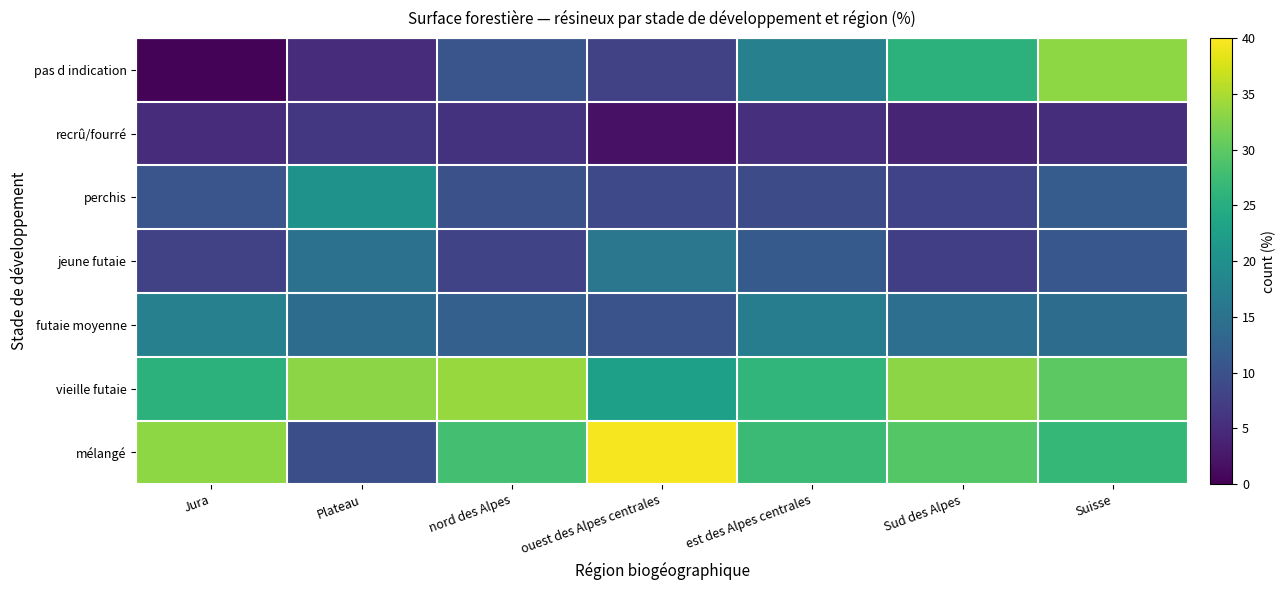

Reading left to right, what are all the values shown in this chart?

pas d indication: Jura=0.4	Plateau=5.1	nord des Alpes=10.5	ouest des Alpes centrales=7.8	est des Alpes centrales=17.4	Sud des Alpes=25.7	Suisse=33.2
recrû/fourré: Jura=5.1	Plateau=6.5	nord des Alpes=5.8	ouest des Alpes centrales=2.0	est des Alpes centrales=5.6	Sud des Alpes=4.1	Suisse=5.2
perchis: Jura=10.5	Plateau=20.6	nord des Alpes=9.9	ouest des Alpes centrales=8.8	est des Alpes centrales=9.2	Sud des Alpes=8.0	Suisse=11.6
jeune futaie: Jura=7.8	Plateau=15.1	nord des Alpes=8.2	ouest des Alpes centrales=15.9	est des Alpes centrales=11.4	Sud des Alpes=7.4	Suisse=10.8
futaie moyenne: Jura=17.4	Plateau=14.2	nord des Alpes=12.3	ouest des Alpes centrales=10.3	est des Alpes centrales=16.9	Sud des Alpes=14.6	Suisse=14.1
vieille futaie: Jura=25.7	Plateau=33.1	nord des Alpes=33.9	ouest des Alpes centrales=22.6	est des Alpes centrales=26.3	Sud des Alpes=33.1	Suisse=29.9
mélangé: Jura=33.2	Plateau=9.6	nord des Alpes=28.0	ouest des Alpes centrales=39.5	est des Alpes centrales=27.2	Sud des Alpes=29.5	Suisse=26.6